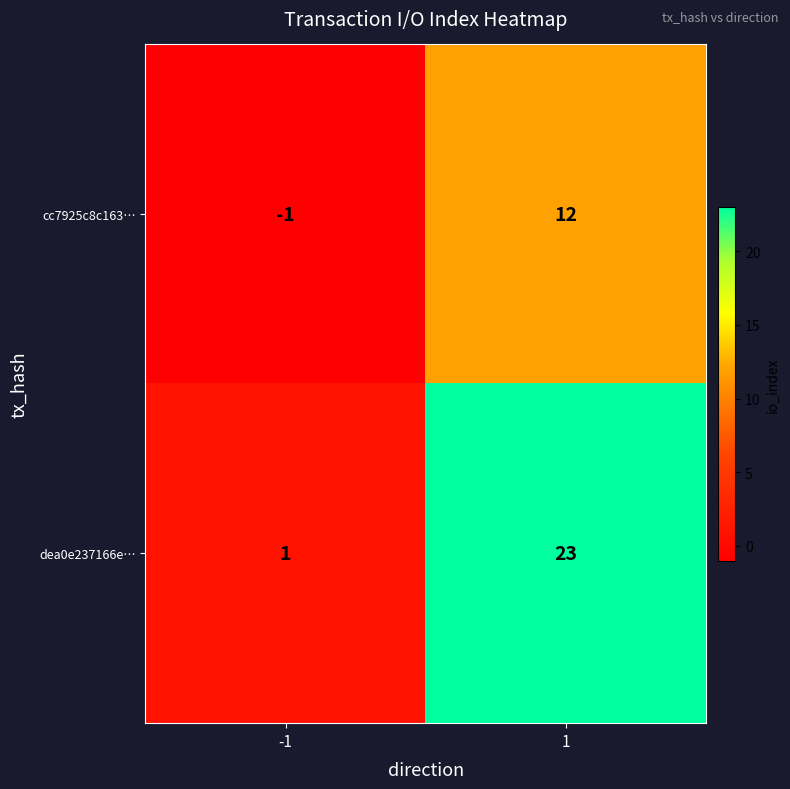

How many values in cc7925c8c163… are below zero?

1